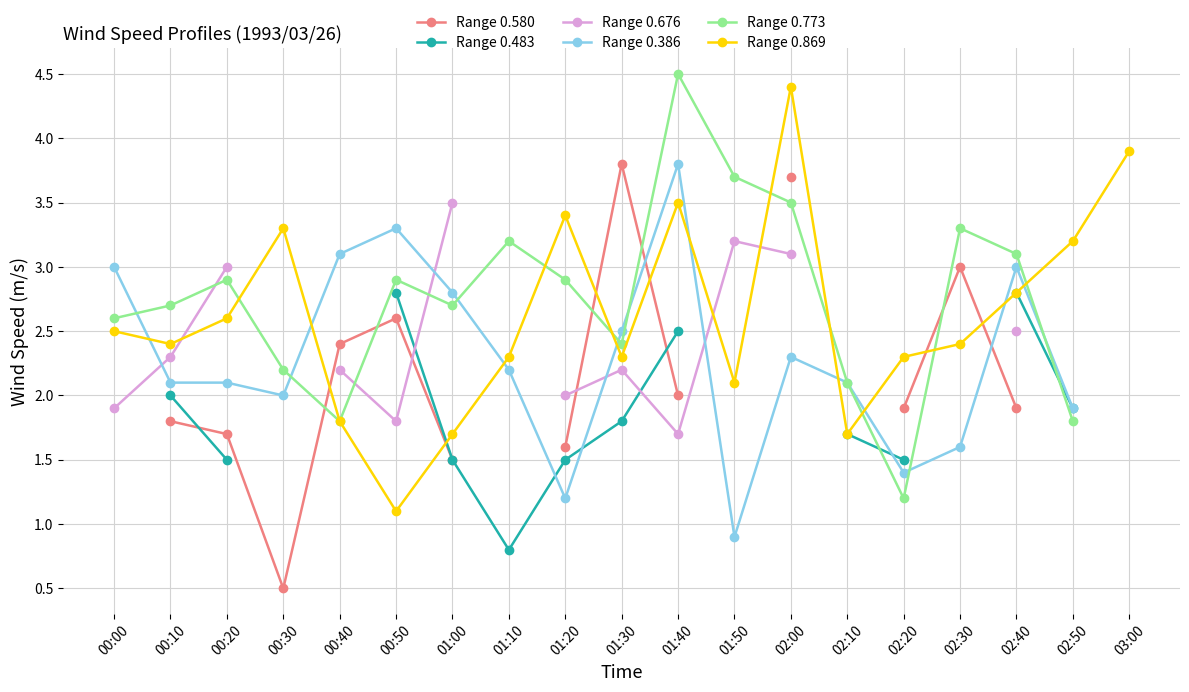

True or false: Range 0.869 has more than 2 points higher than both neighbors.

True